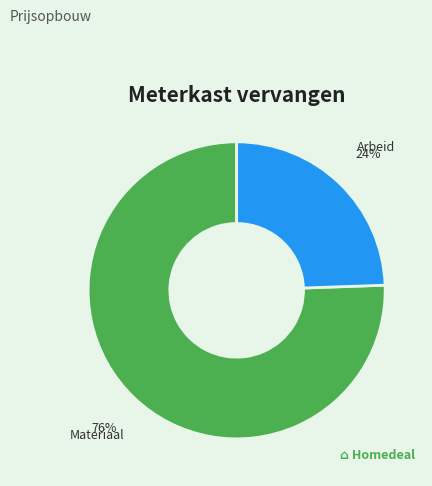

To the nearest percent, what is the average slice percentage?

50%